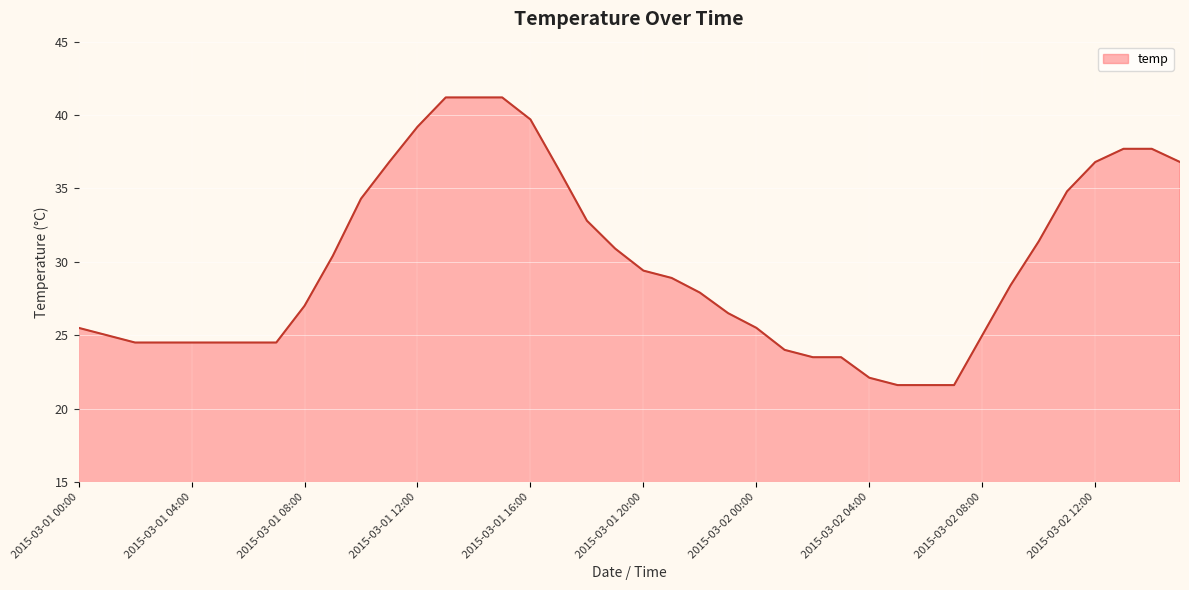

What is the minimum value shown in the chart?

21.6